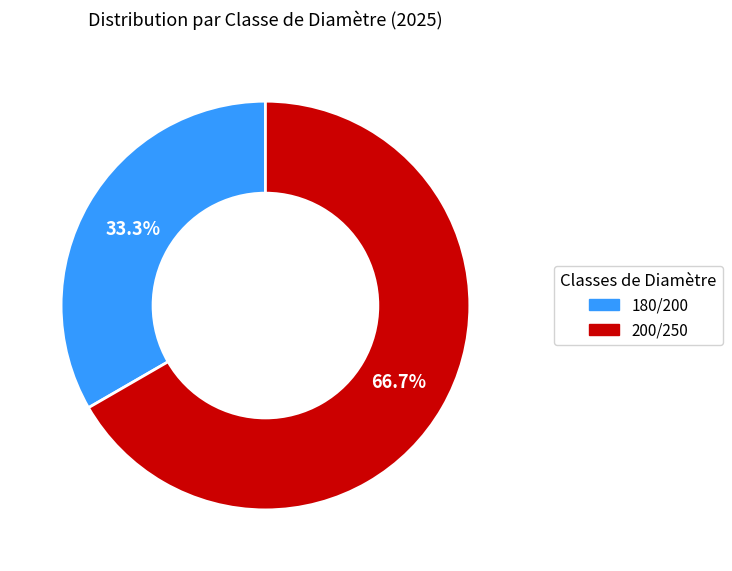

How many slices are in this pie chart?

2